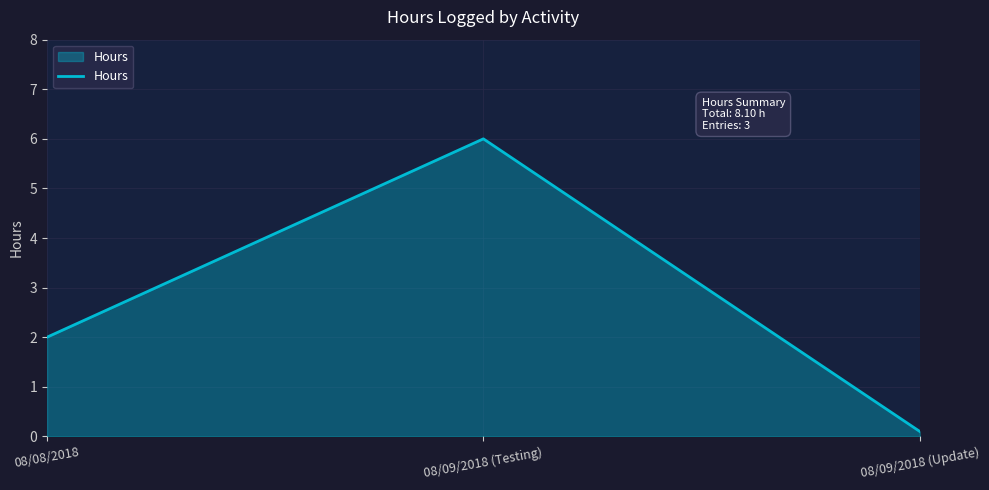

Rank the categories by value from lowest to highest.

08/09/2018 (Update), 08/08/2018, 08/09/2018 (Testing)